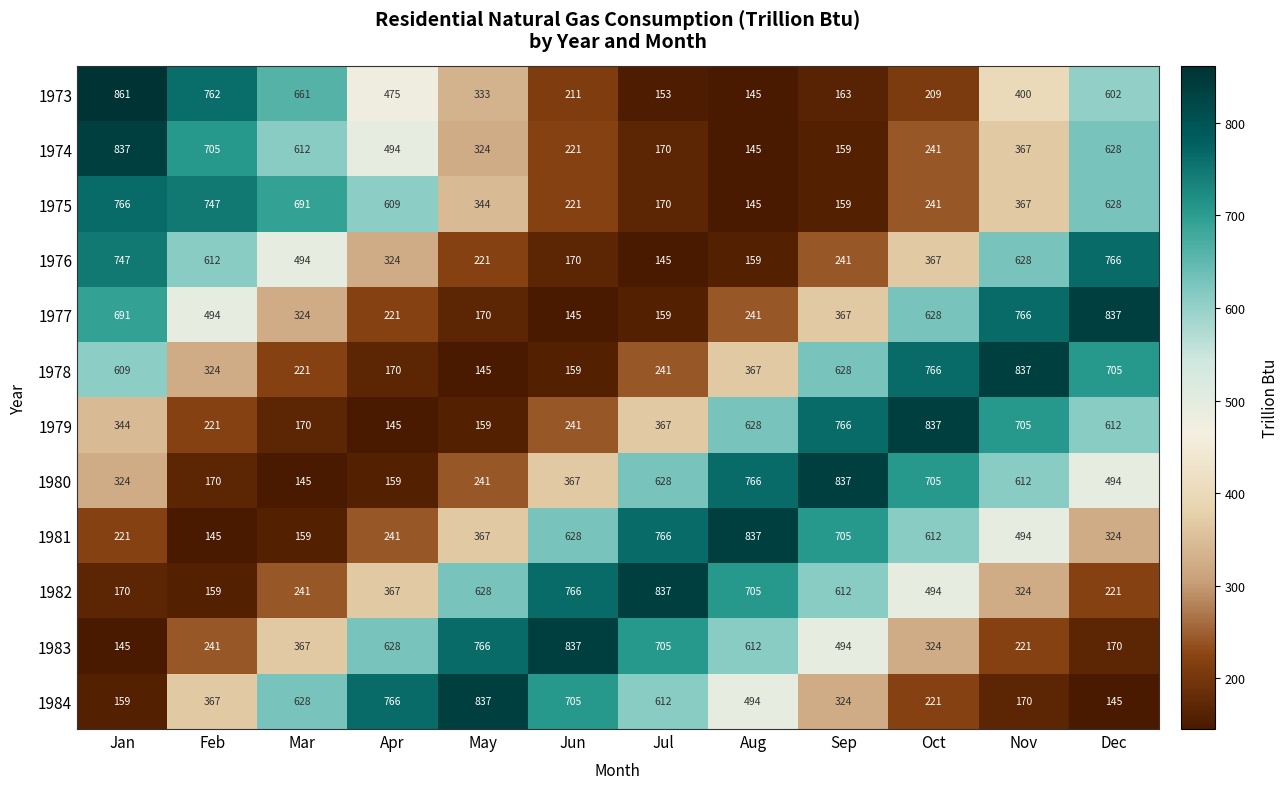

The 1978 series shows 766 at Oct. True or false?

True